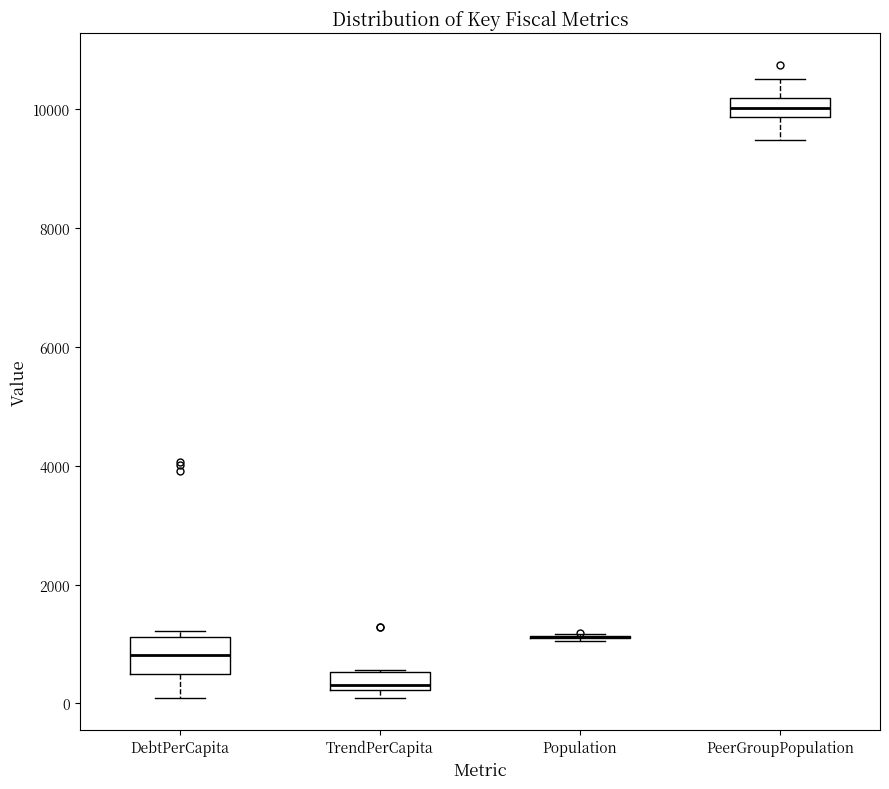

Which box is the tallest, from its lower edge to its upper edge?

DebtPerCapita